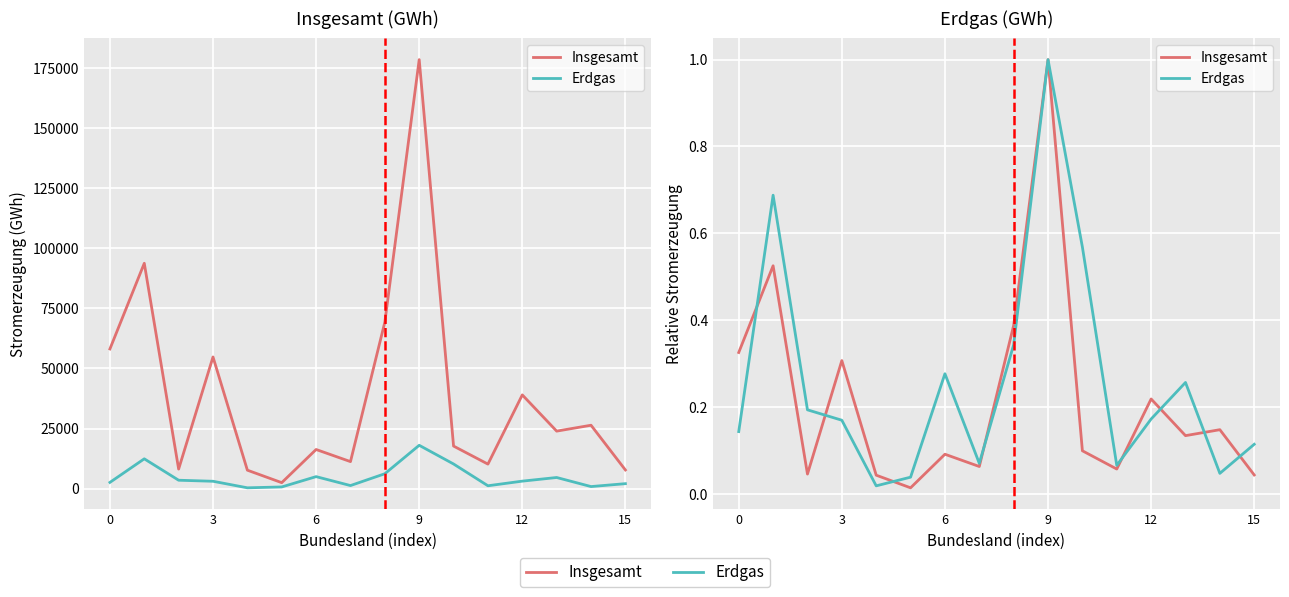

How many categories are shown in the chart?

16